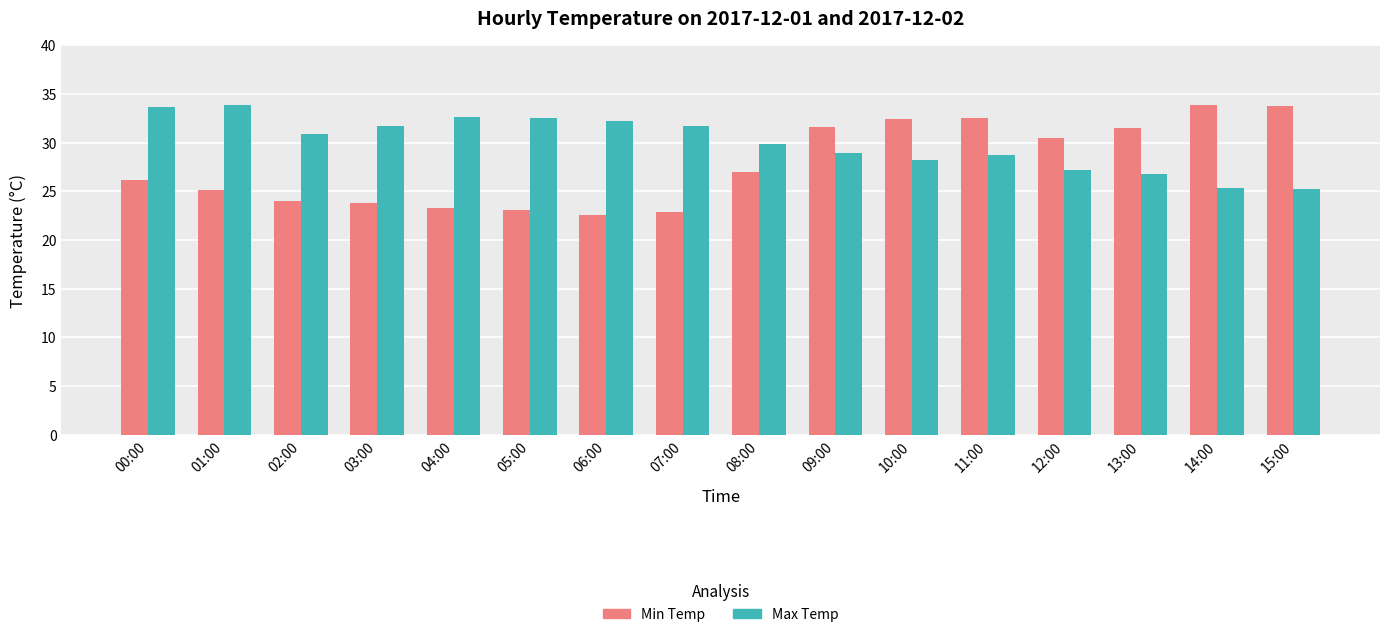

What is the difference between the highest and lowest values at 10:00?

4.2